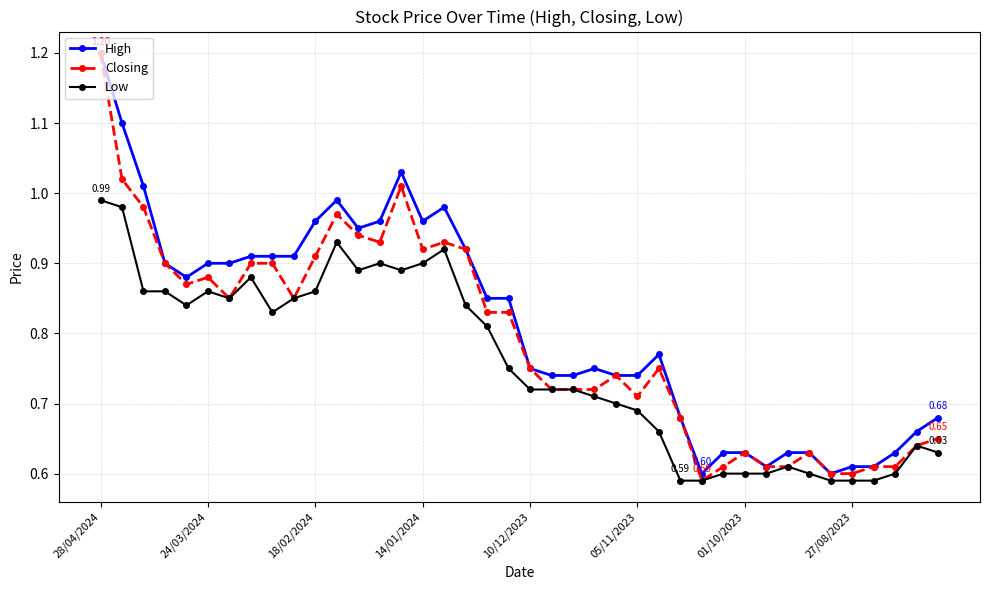

Rank the series by their average value, from highest to lowest.

High, Closing, Low